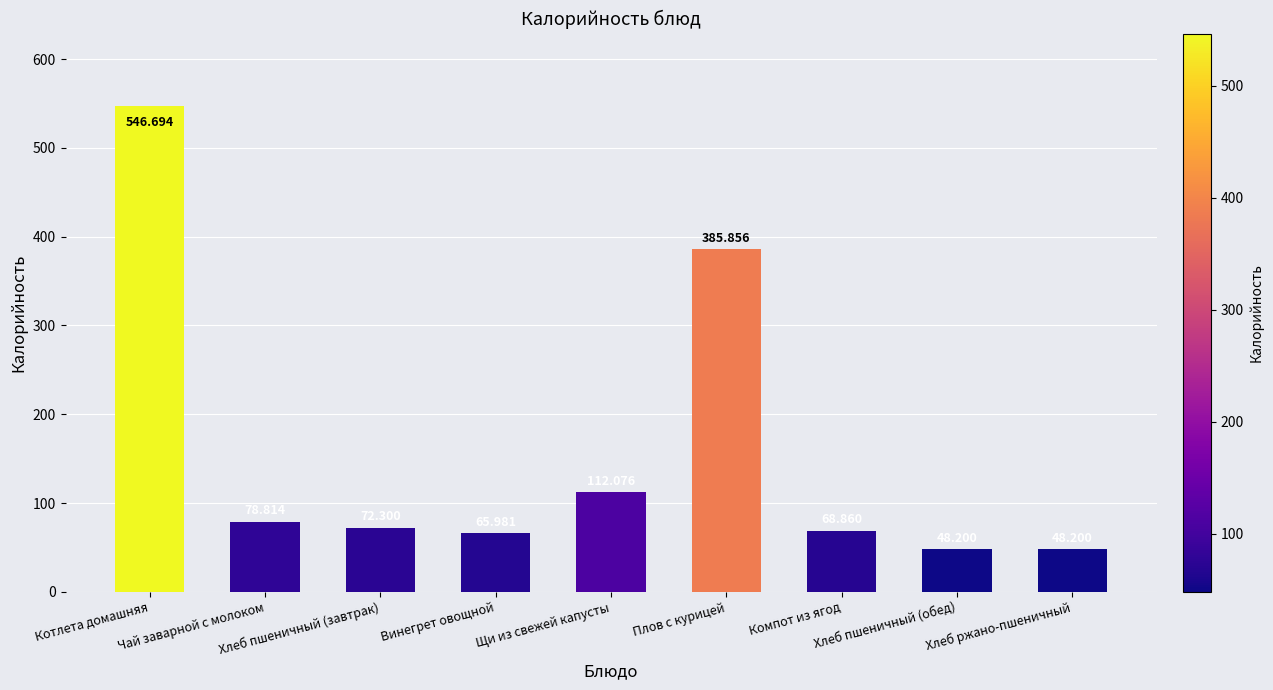

List the labels in order of value, largest first.

Котлета домашняя, Плов с курицей, Щи из свежей капусты, Чай заварной с молоком, Хлеб пшеничный (завтрак), Компот из ягод, Винегрет овощной, Хлеб пшеничный (обед), Хлеб ржано-пшеничный